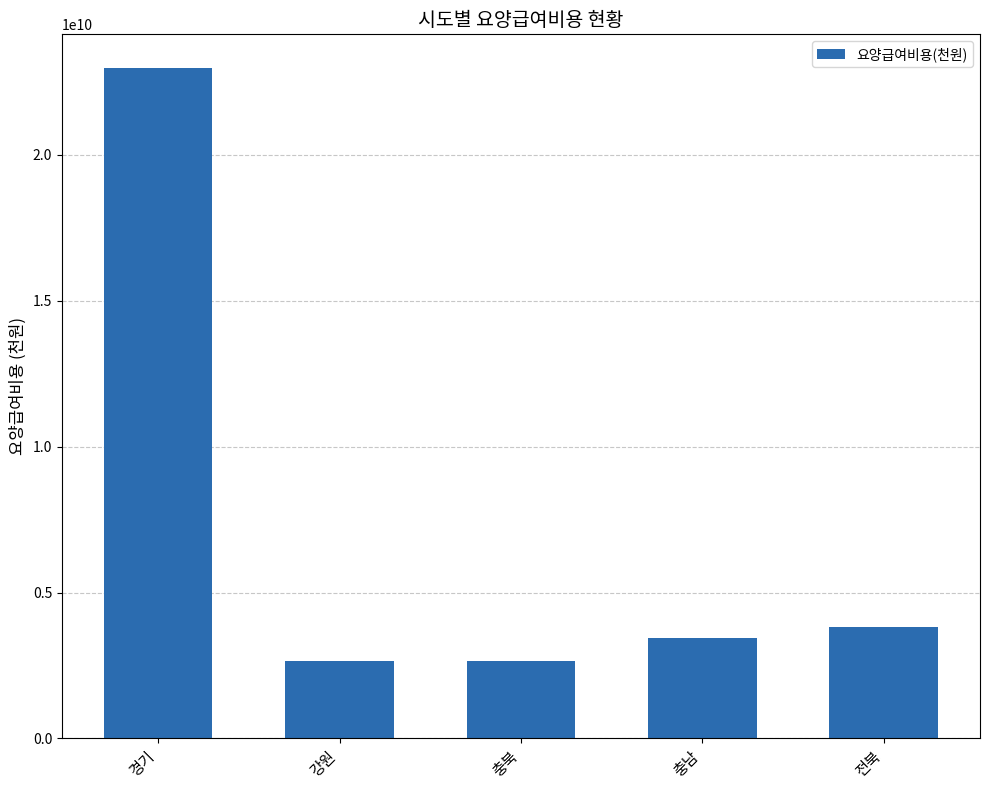

Which label corresponds to the largest value in the chart?

경기